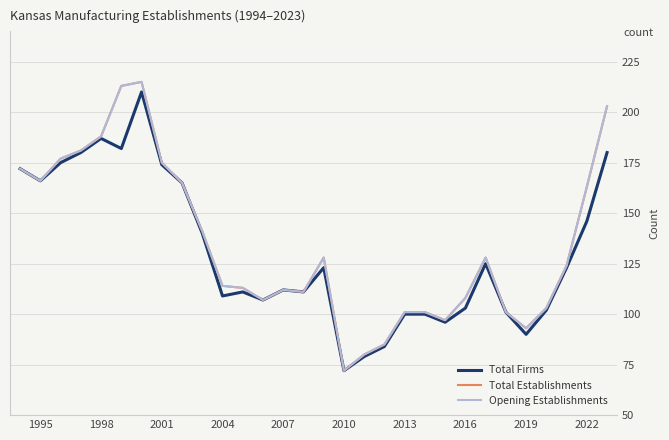

Does the chart have visible grid lines?

Yes